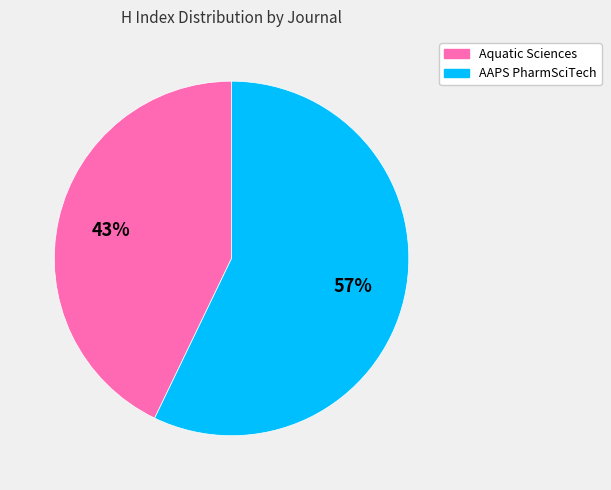

Approximately how many times larger is the value at AAPS PharmSciTech compared to Aquatic Sciences?

1.3